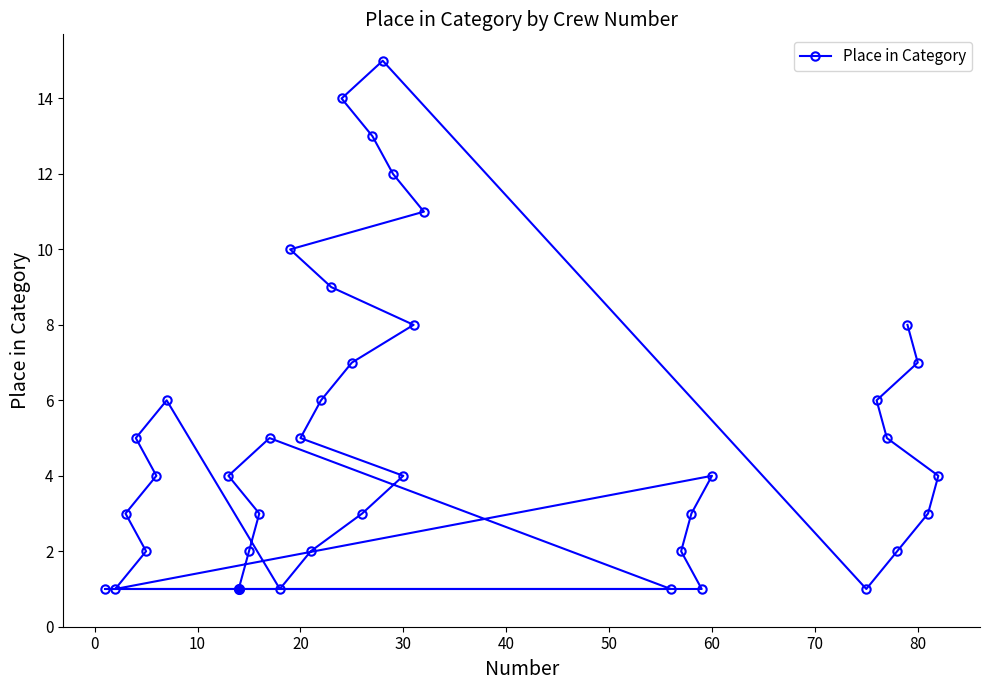

What is the difference between the second highest and second lowest values?

13